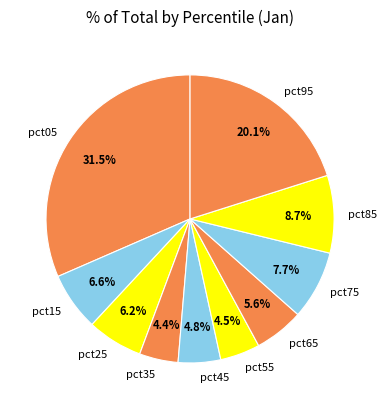

To the nearest percent, what percentage of the pie is pct65?

6%